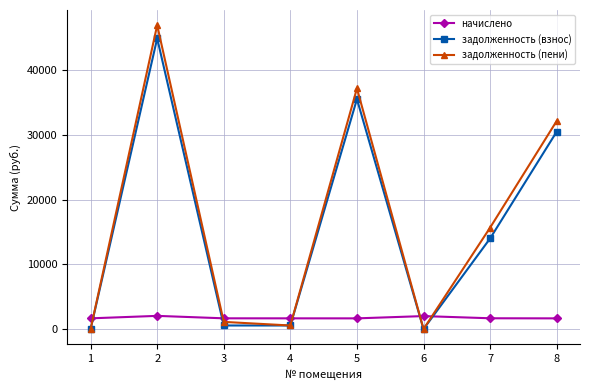

What is the value of the задолженность (пени) point at the 7th from the left?

15660.2